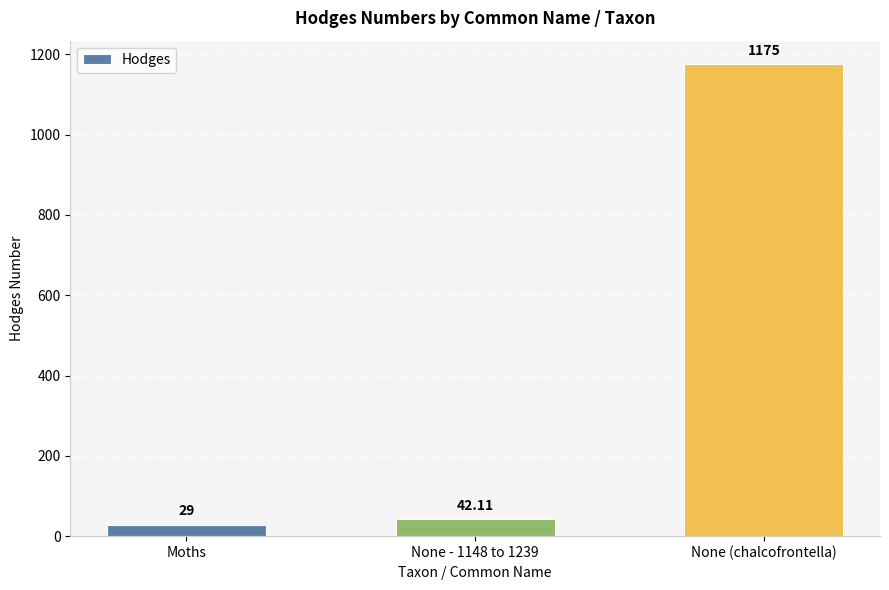

What is the sum of the values at Moths and None - 1148 to 1239?

71.1